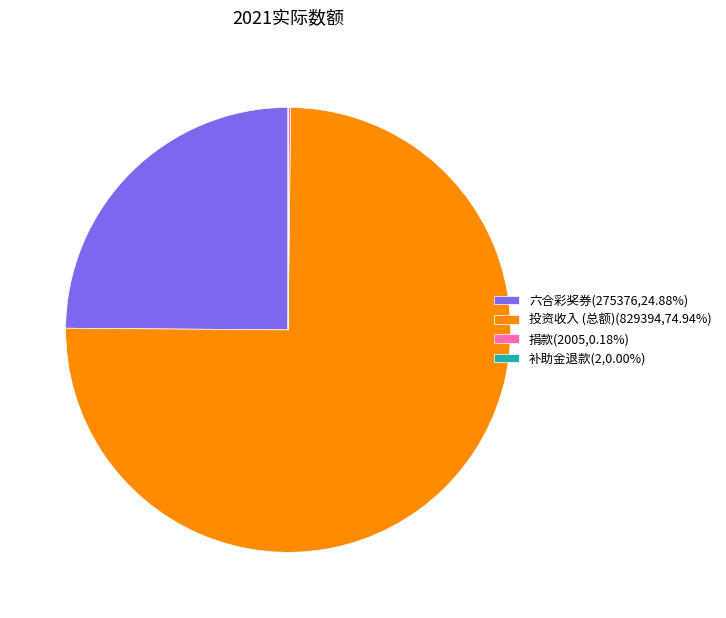

Is there any slice that represents more than half of the pie?

Yes